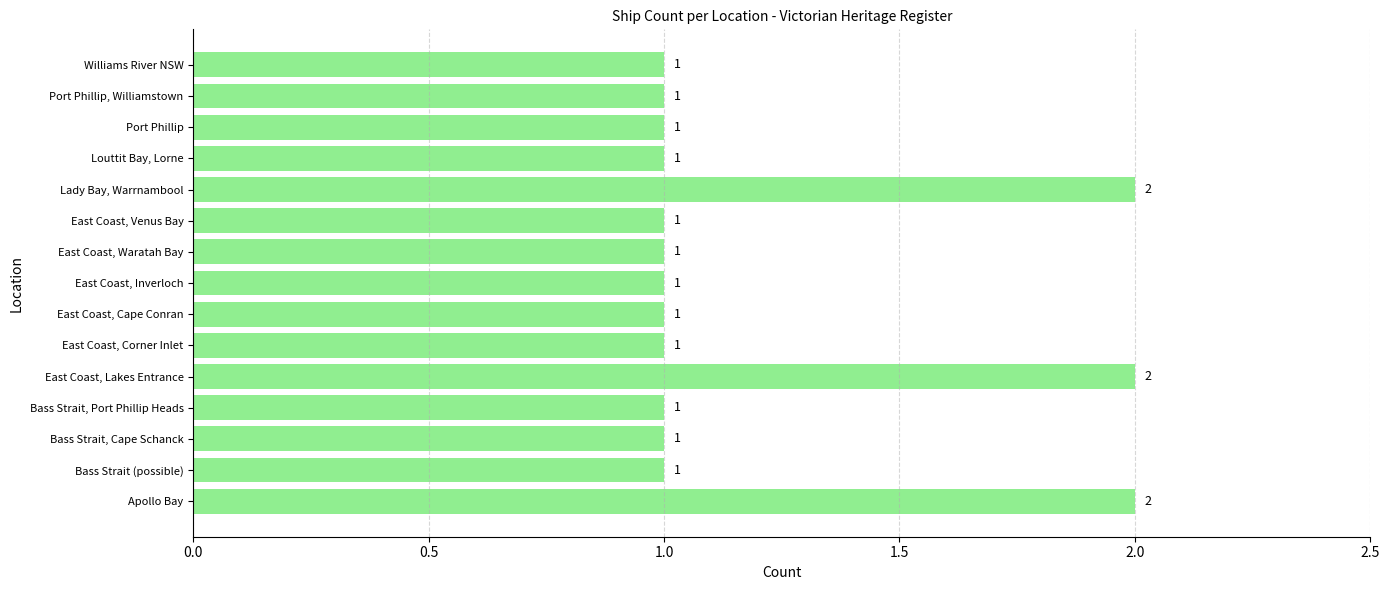

How many data points are above 1?

3